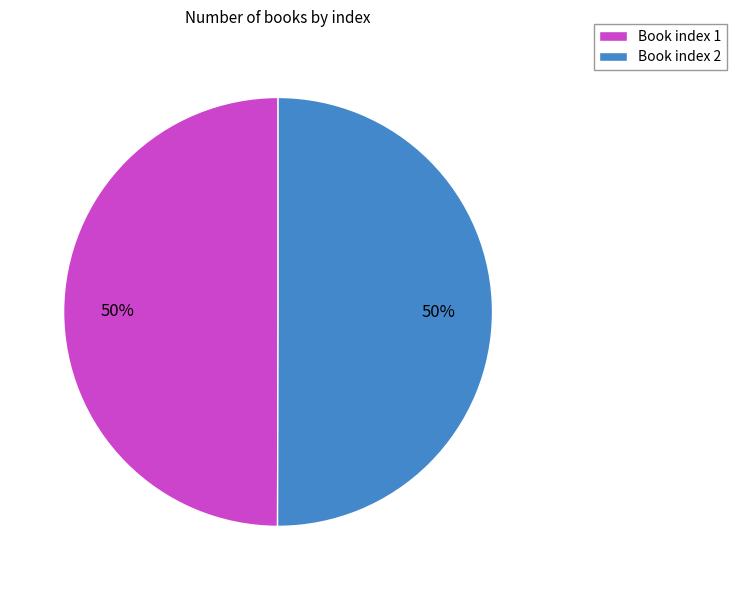

Do Book index 2 and Book index 1 together represent more than half of the pie?

Yes